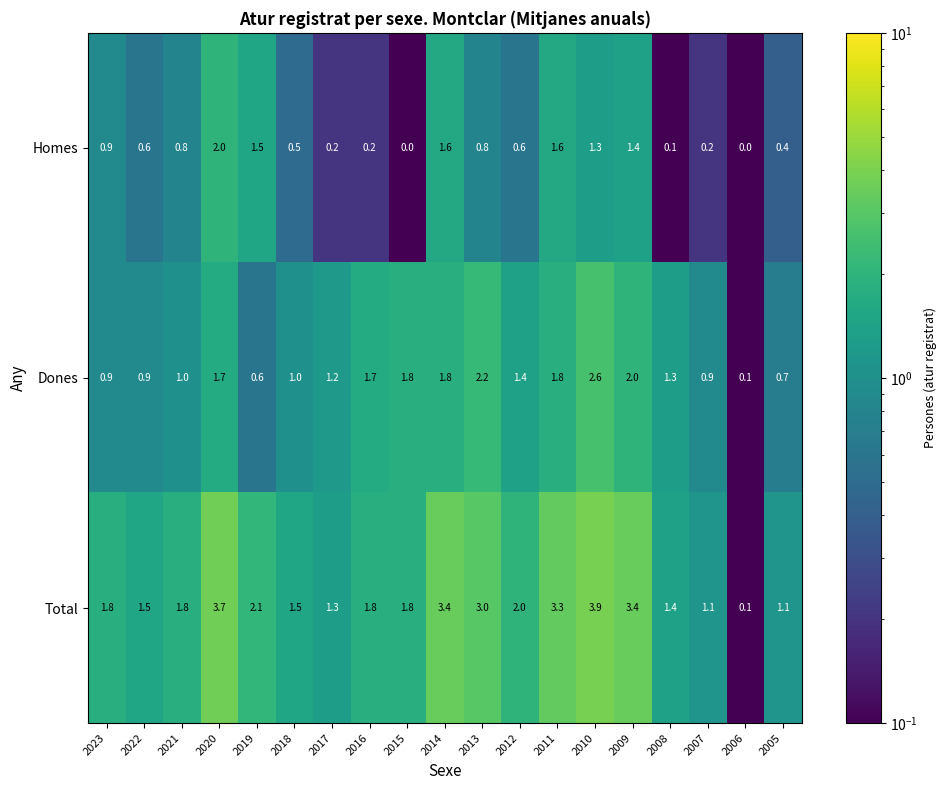

Which category has the lowest value in the Dones series?

2006